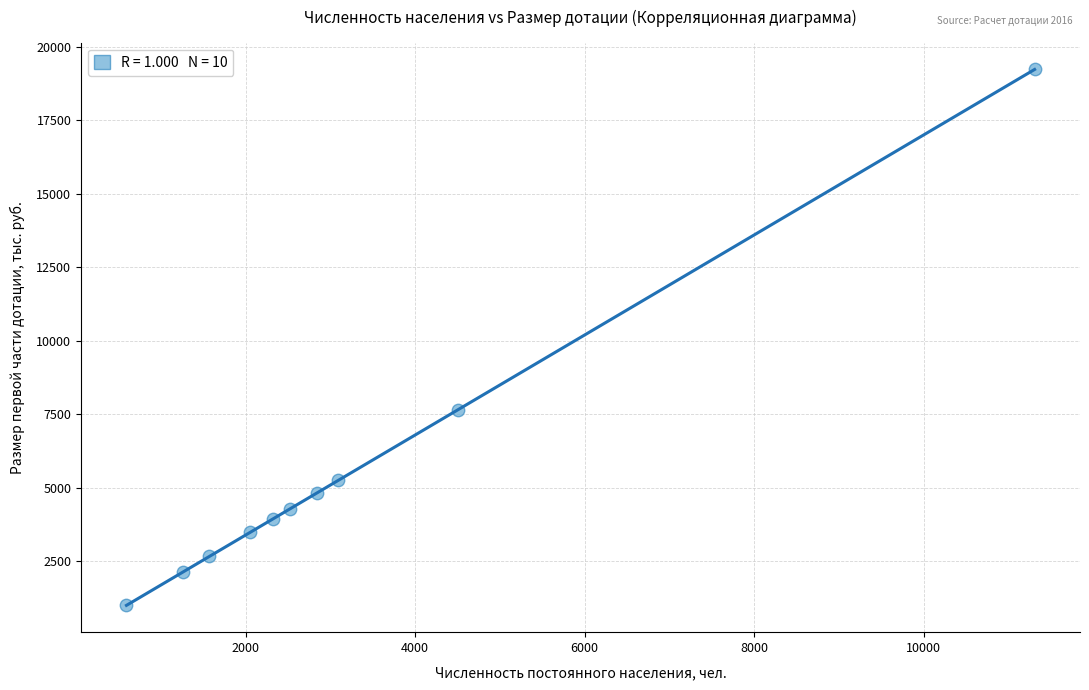

What Y value in the scatter plot is closest to 10118?

7658.5